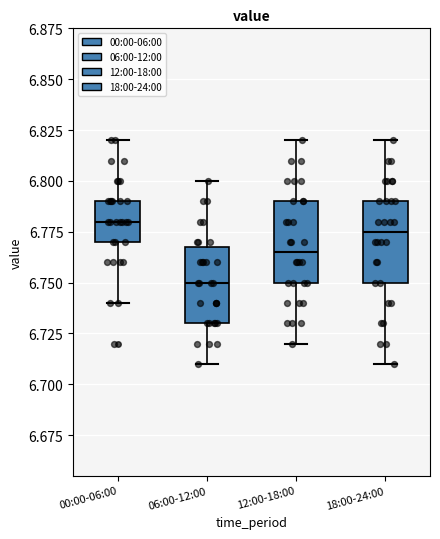

Reading left to right, transcribe this box plot: for each box, give where its median line is, the range the box spans, and where its two whiskers end, as read against the y-axis. The values are not printed on the chart, so give them approximately, as read against the axis.

00:00-06:00: median 6.780, box 6.770 to 6.790, whiskers 6.740 to 6.820
06:00-12:00: median 6.750, box 6.730 to 6.770, whiskers 6.710 to 6.800
12:00-18:00: median 6.765, box 6.750 to 6.790, whiskers 6.720 to 6.820
18:00-24:00: median 6.775, box 6.750 to 6.790, whiskers 6.710 to 6.820